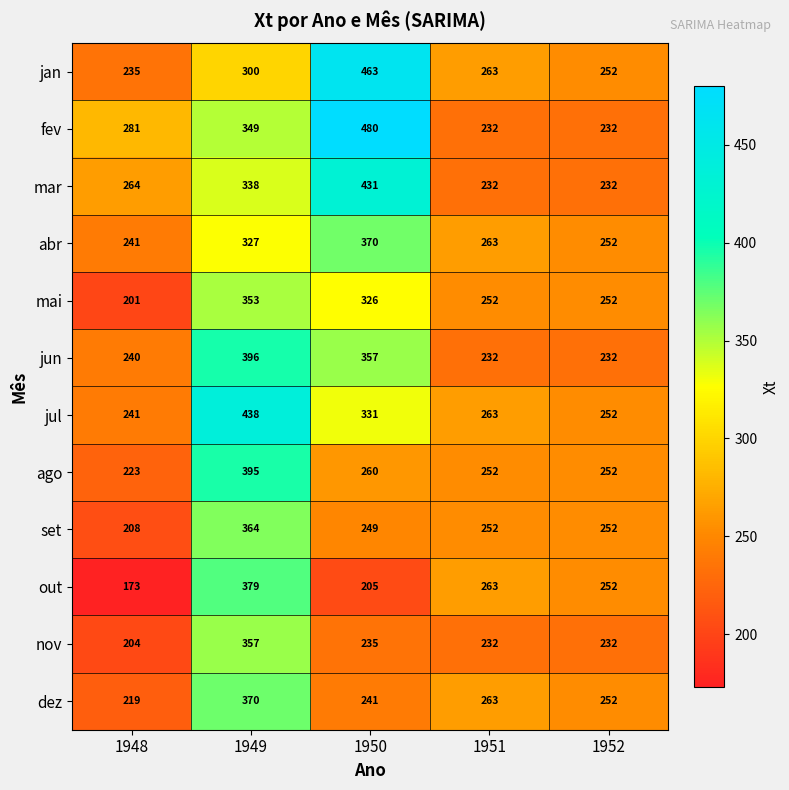

Read the mar value at 1948, to the nearest 5.

265